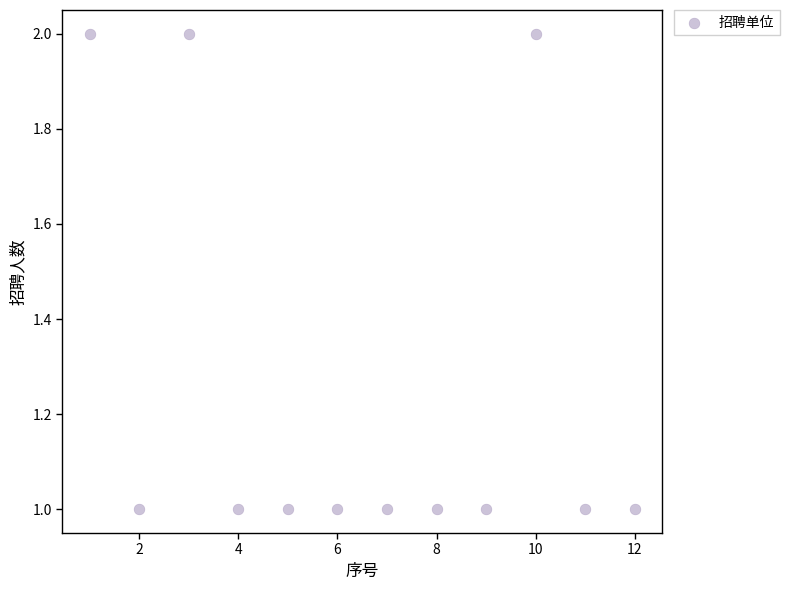

What is the range of X values (max minus min)?

11